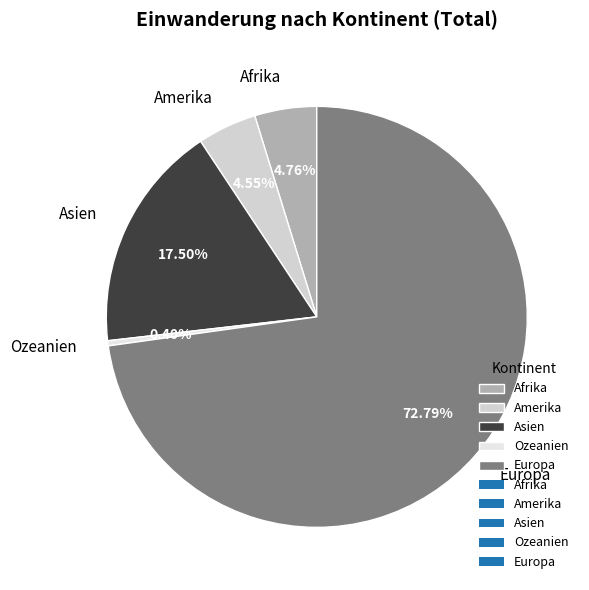

To the nearest percent, what is the difference between the largest and smallest slice percentages?

72%